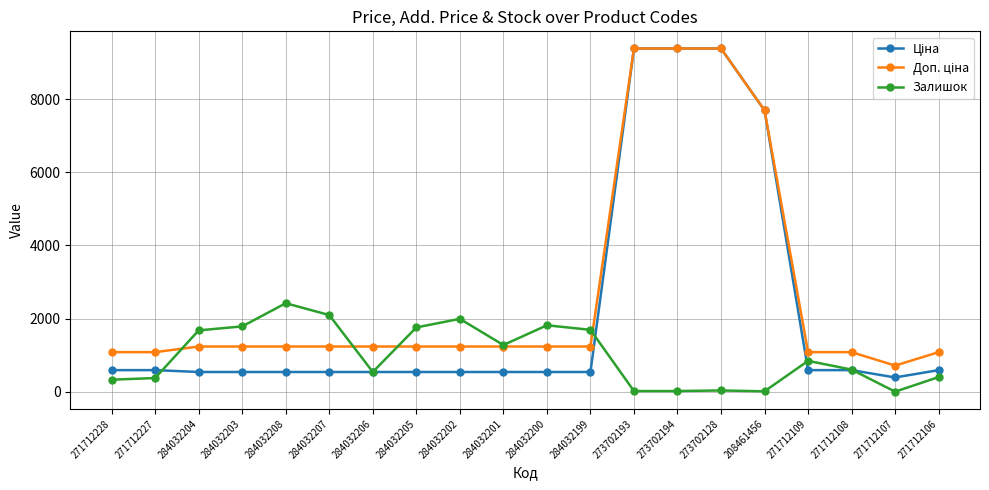

What is the total value across all series at 284032208?

4193.4